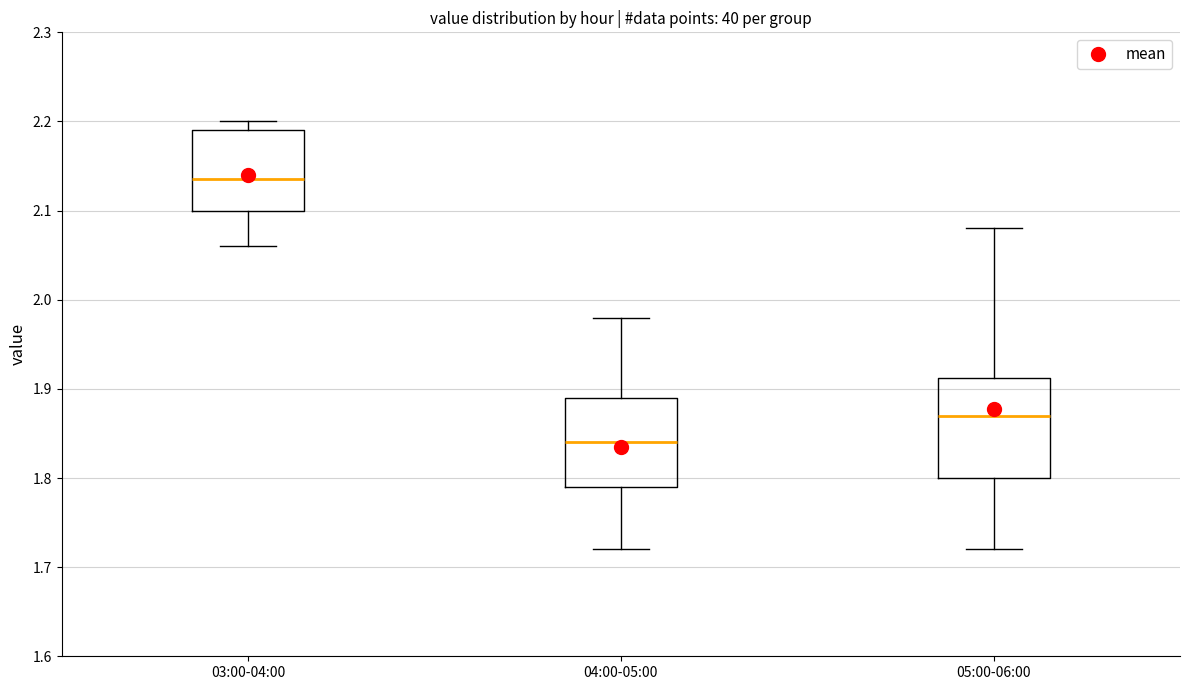

Which box has the lowest median line?

04:00-05:00